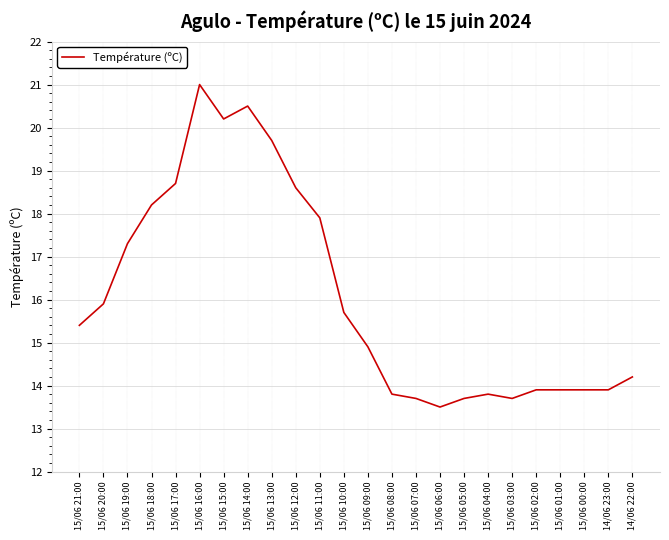

How many lines are shown in the chart?

1